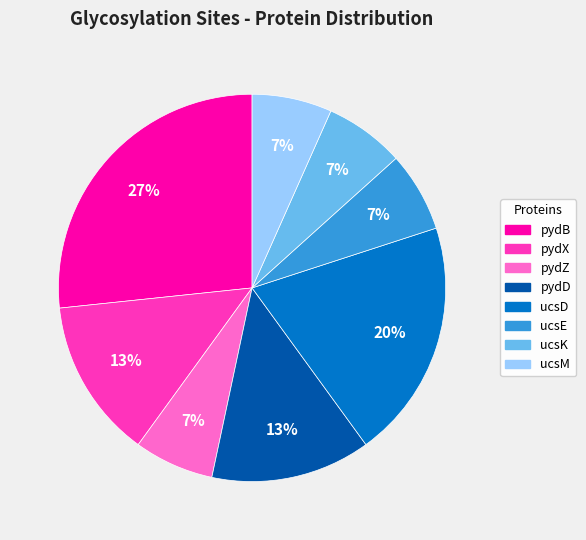

How many slices are in this pie chart?

8